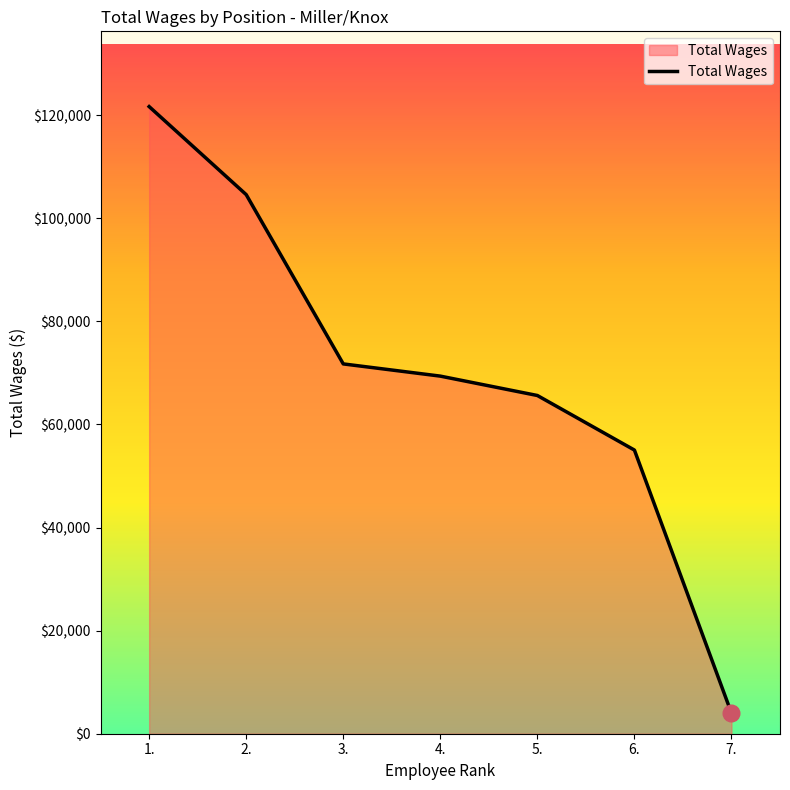

Does the chart display data point markers on the line(s)?

No